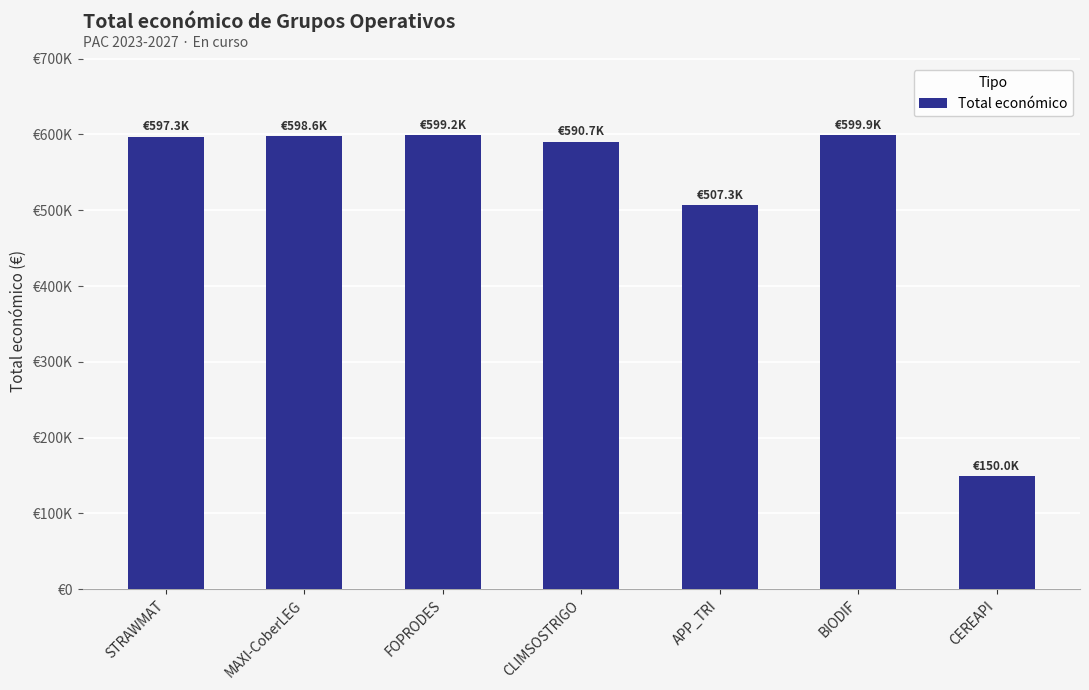

What position from the right is STRAWMAT?

7